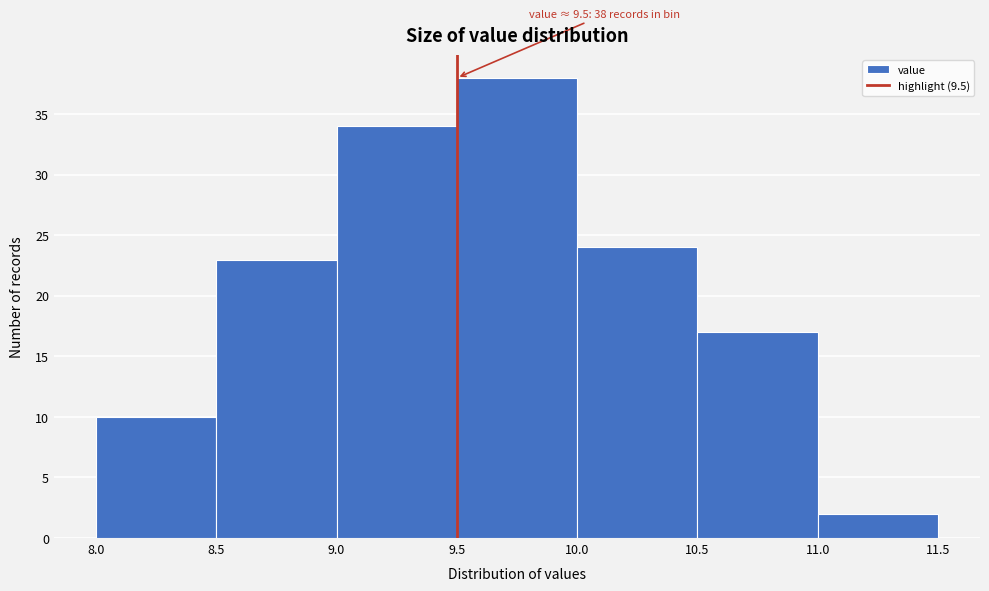

Which range on the x-axis has the tallest bar?

9.5 to 10.0